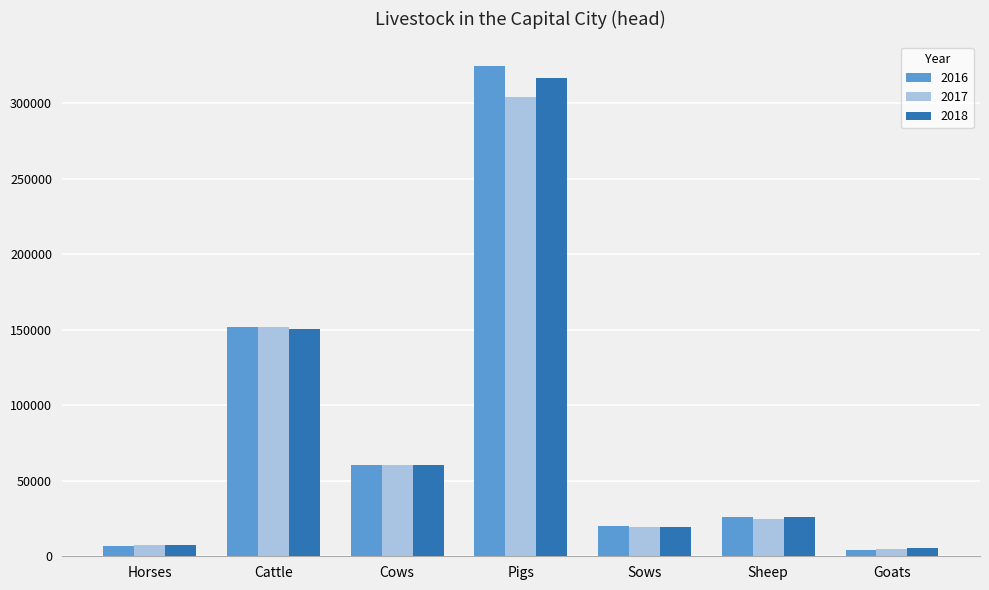

What is the value of the 2017 bar at the 3rd from the left?

60471